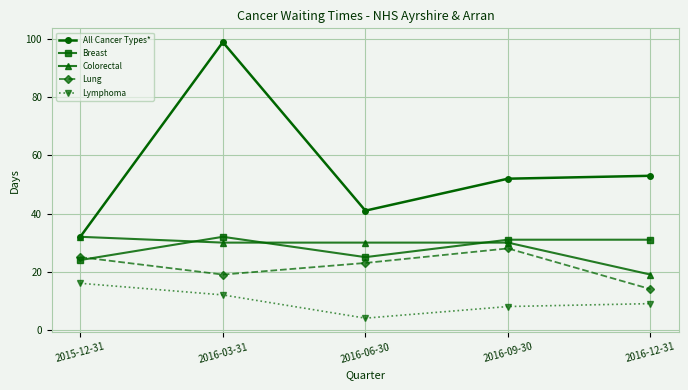

The Colorectal series shows 32 at 2015-12-31. True or false?

True